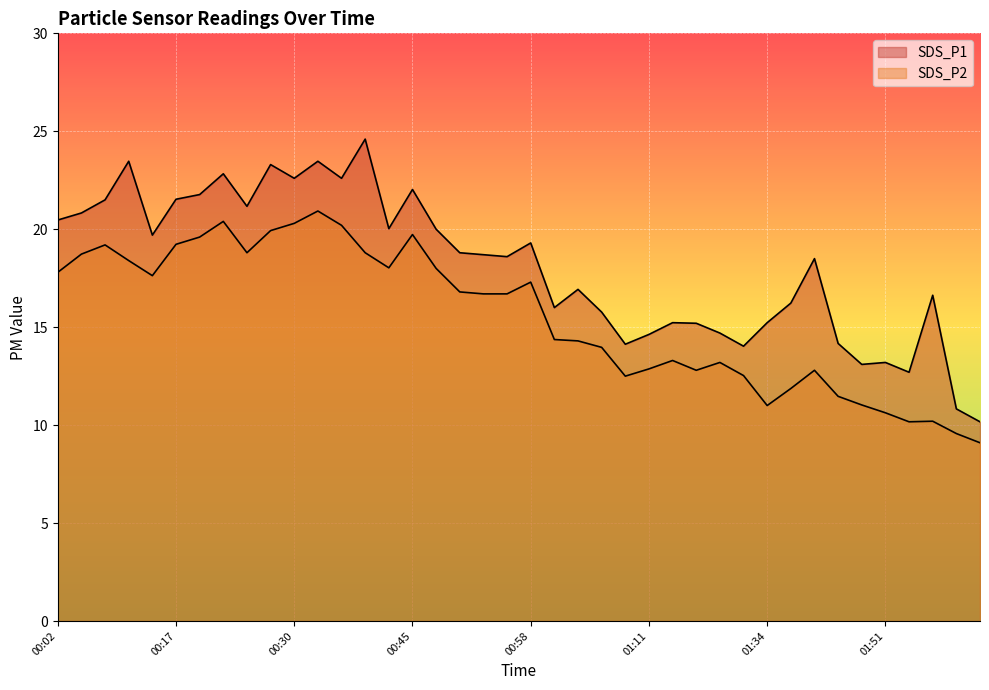

List the labels in order of SDS_P2 value, smallest first.

02:00, 01:58, 01:53, 01:56, 01:51, 01:34, 01:48, 01:45, 01:40, 01:09, 01:26, 01:17, 01:43, 01:11, 01:20, 01:14, 01:06, 01:03, 01:01, 00:53, 00:55, 00:50, 00:58, 00:15, 00:02, 00:47, 00:42, 00:12, 00:07, 00:25, 00:37, 00:10, 00:17, 00:20, 00:45, 00:27, 00:35, 00:30, 00:22, 00:32